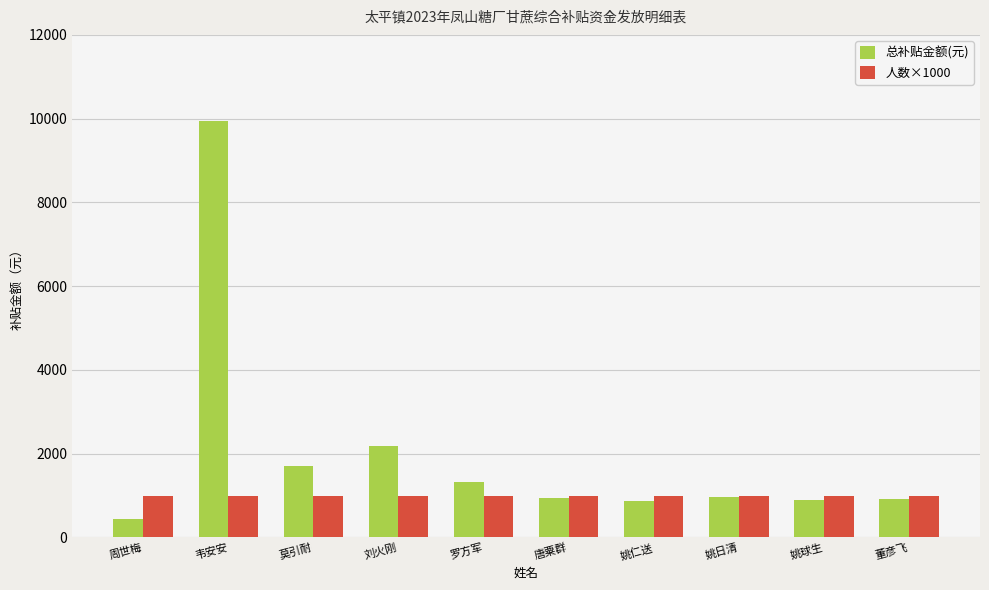

Rank the series by their average value, from lowest to highest.

人数×1000, 总补贴金额(元)